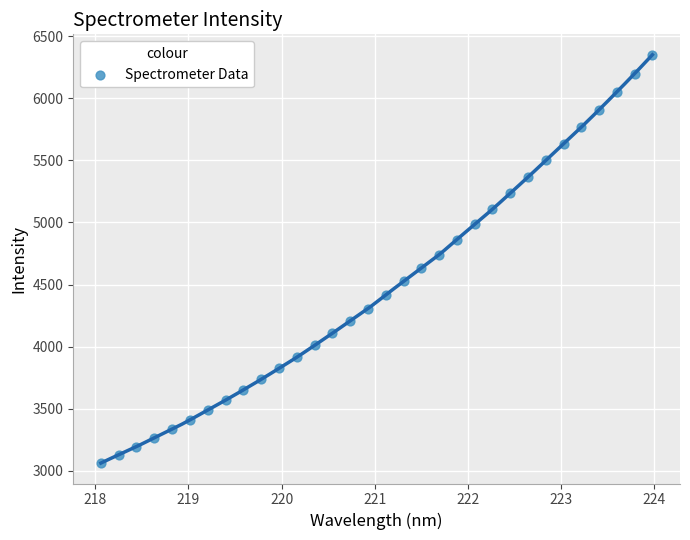

What is the range of X values (max minus min)?

5.9